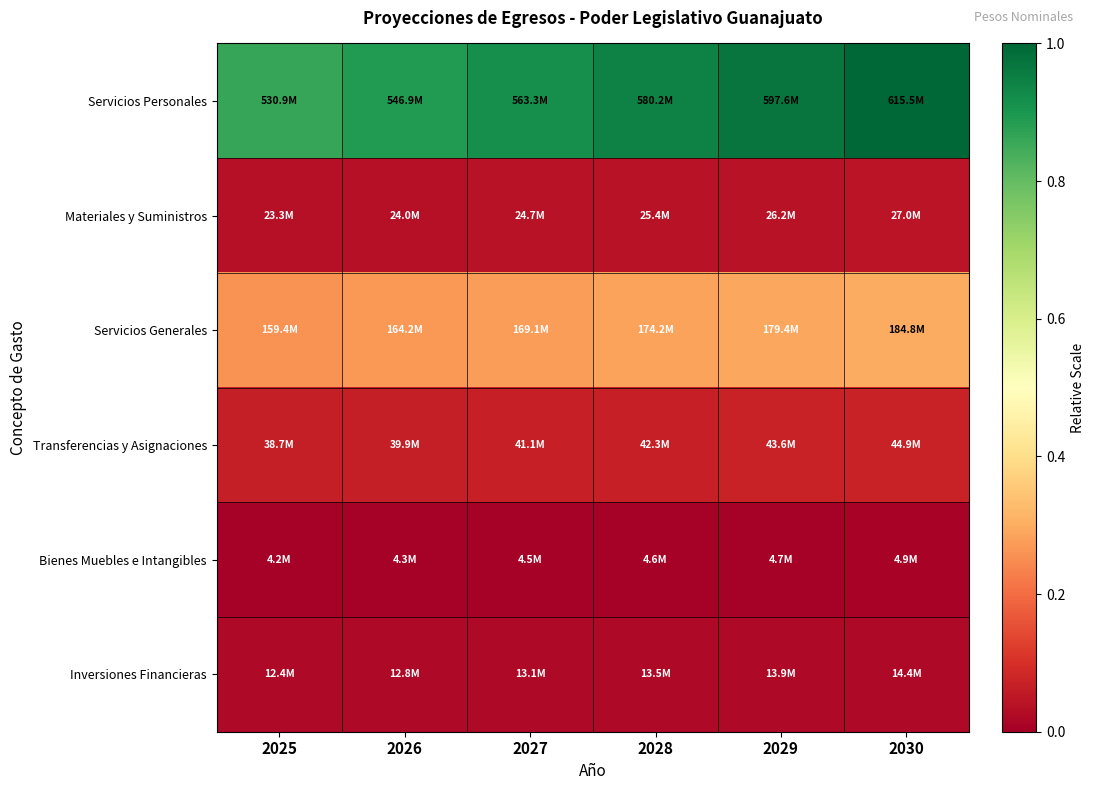

What is the difference between the highest and lowest values at 2028?

0.9